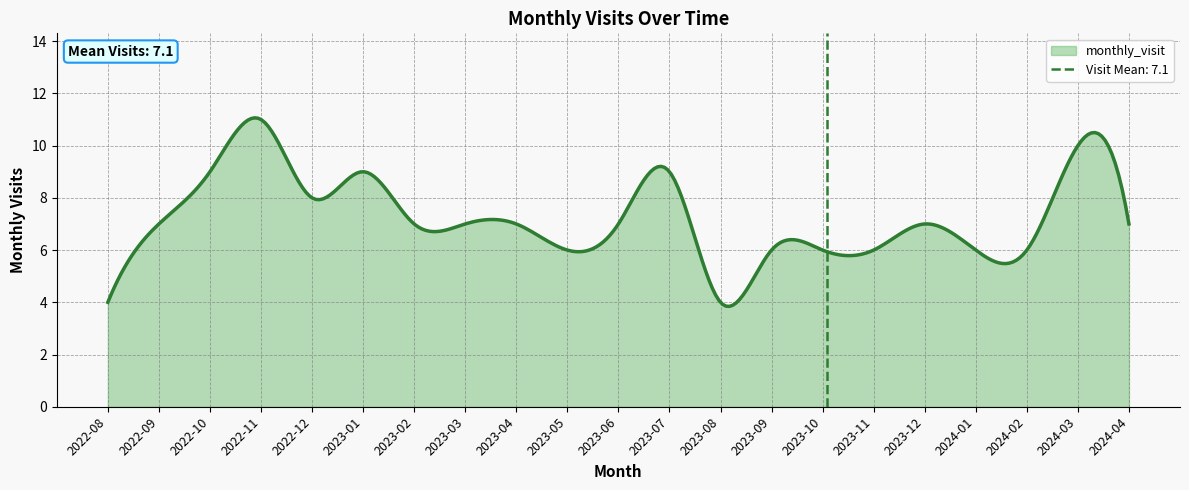

At which label is the value closest to 7?

2022-09